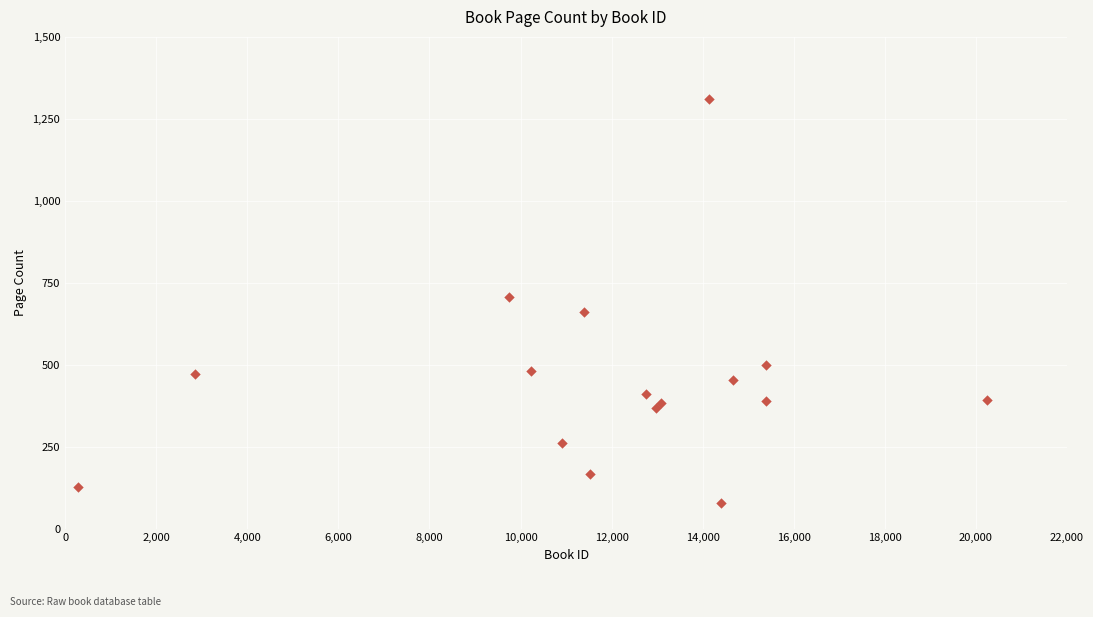

What is the range of X values (max minus min)?

19960